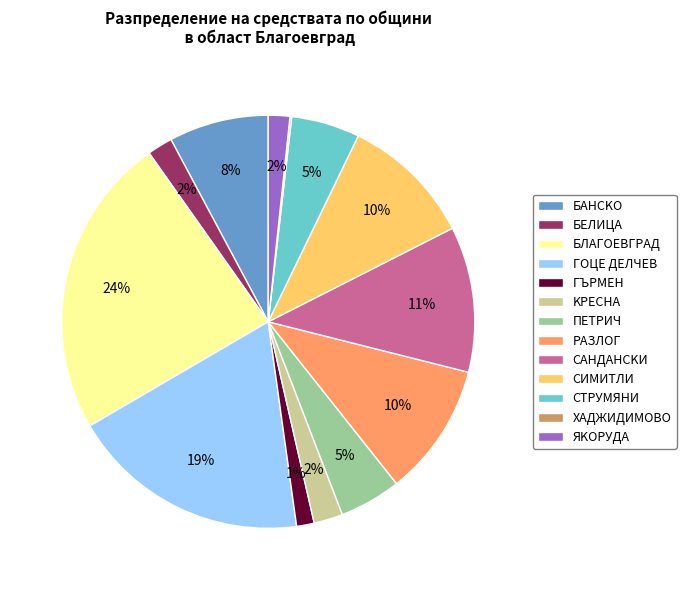

To the nearest percent, what portion does ПETPИЧ represent?

5%